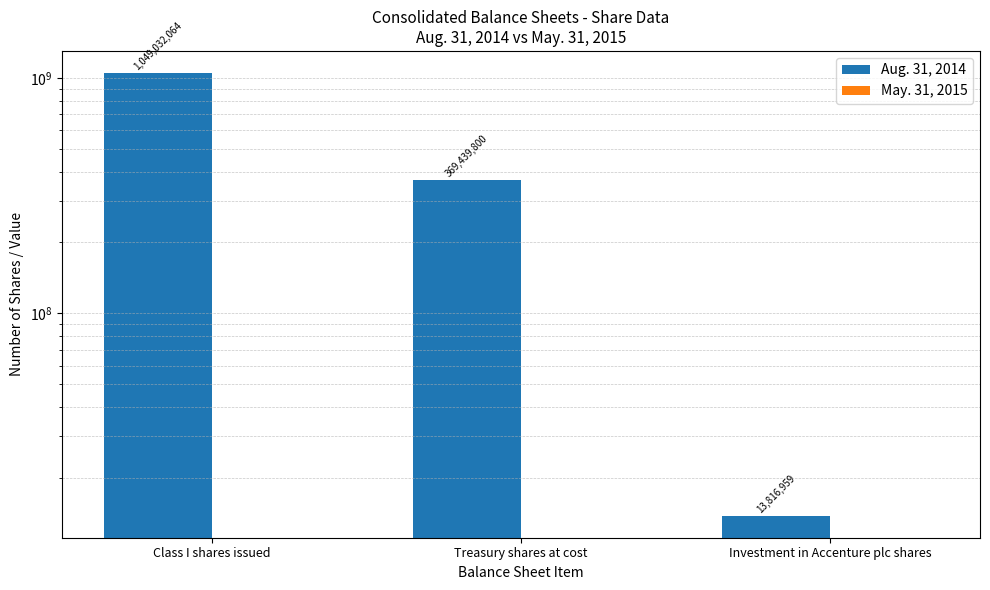

What is the lowest value of the Aug. 31, 2014 series?

13816959